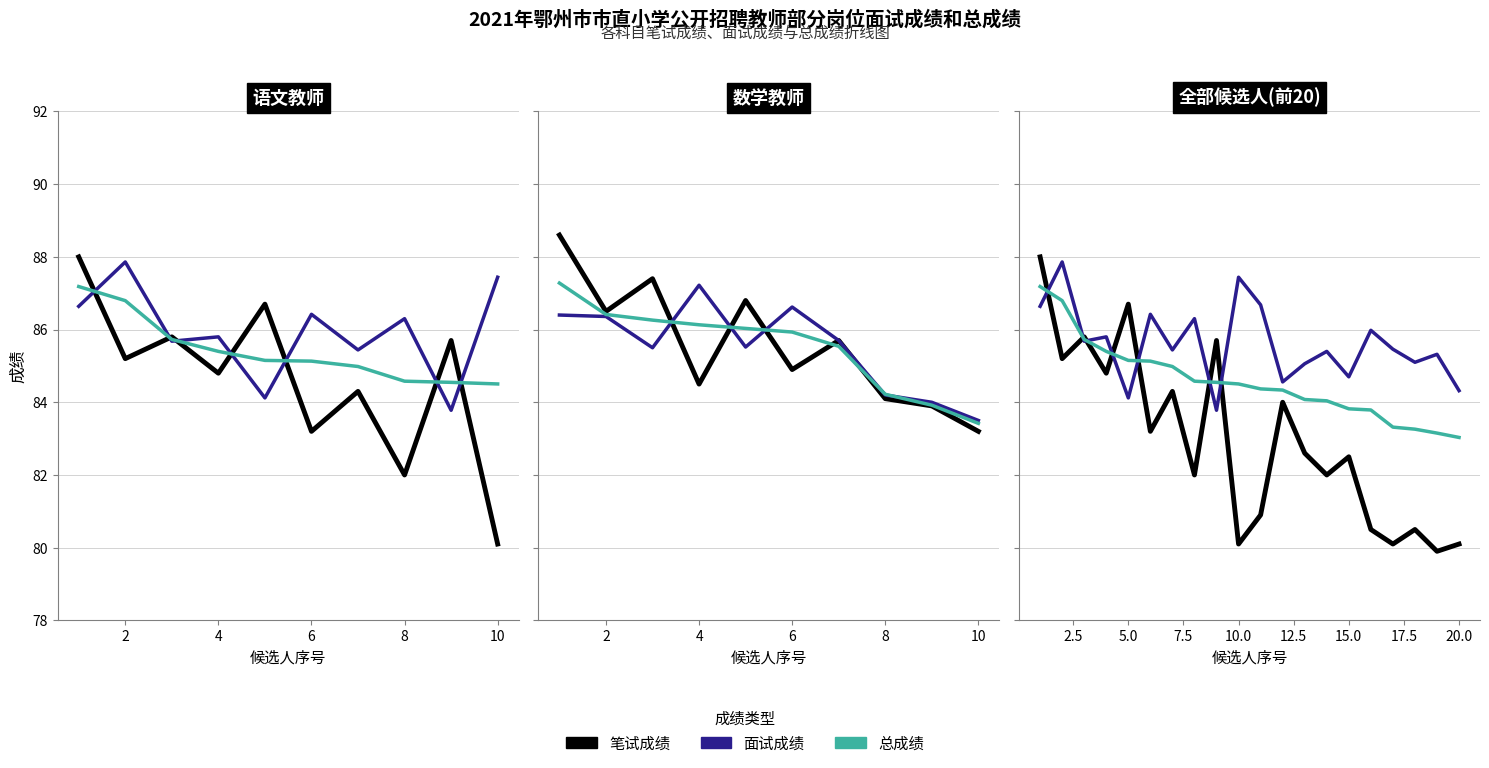

What is the minimum value shown in the chart?

79.9